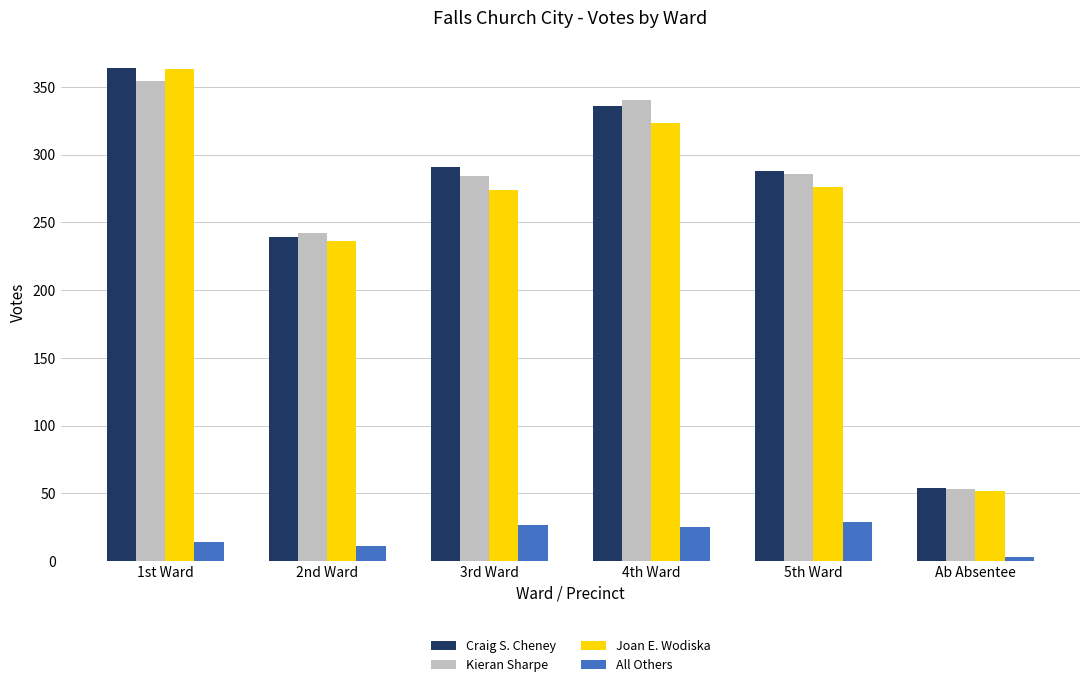

What are all the series names shown in the legend?

Craig S. Cheney, Kieran Sharpe, Joan E. Wodiska, All Others